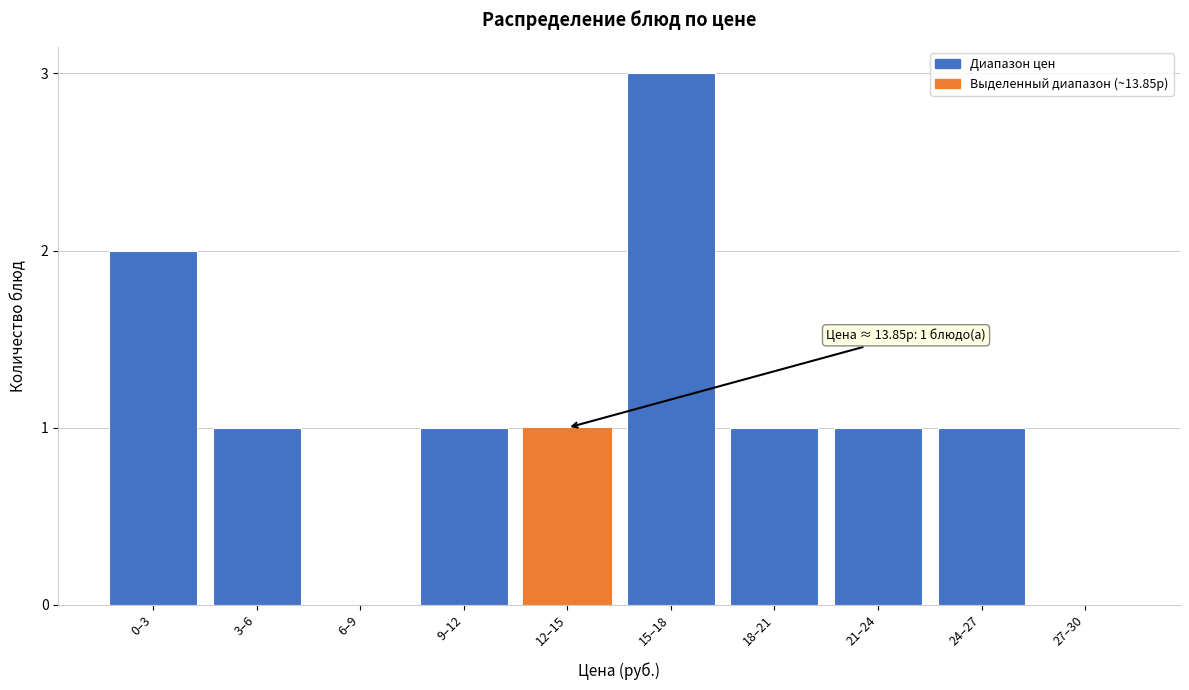

What is the sum of all values?

11